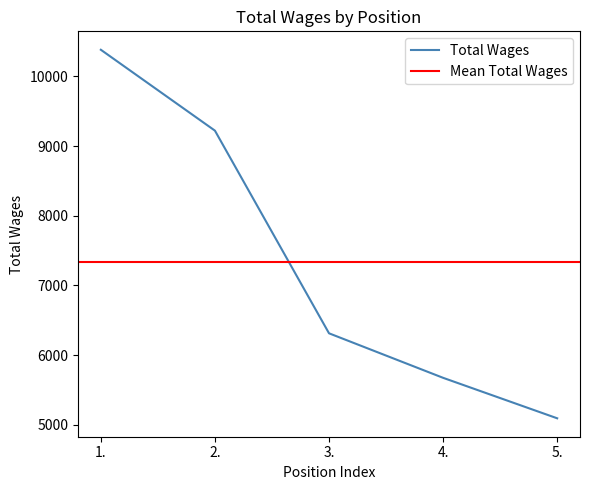

True or false: there are more than 0 points higher than both neighbors.

False